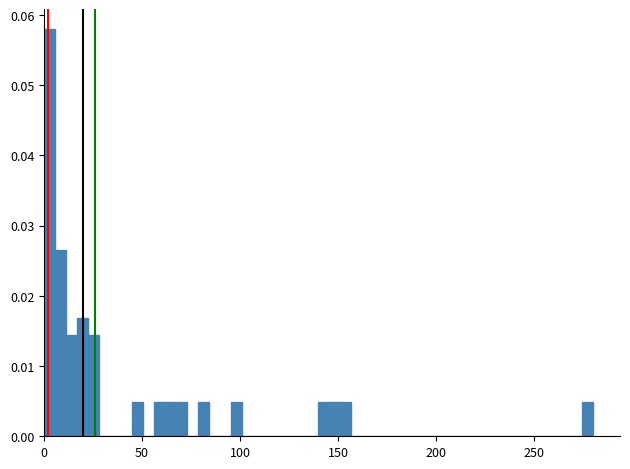

Around what value on the x-axis is the tallest bar? Give the approximate position of its centre, as read against the axis.

5